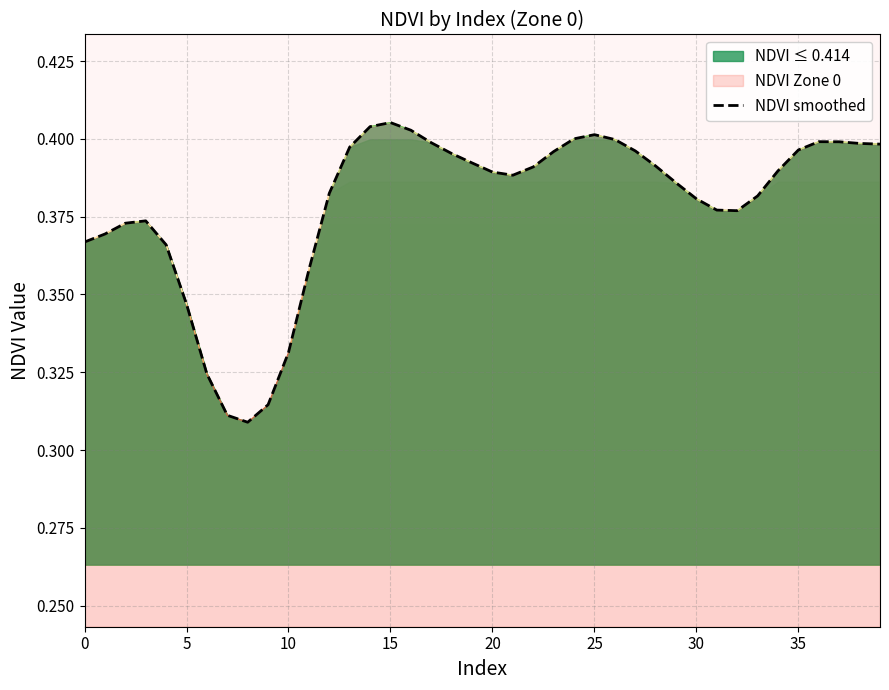

What is the maximum value shown in the chart?

0.4